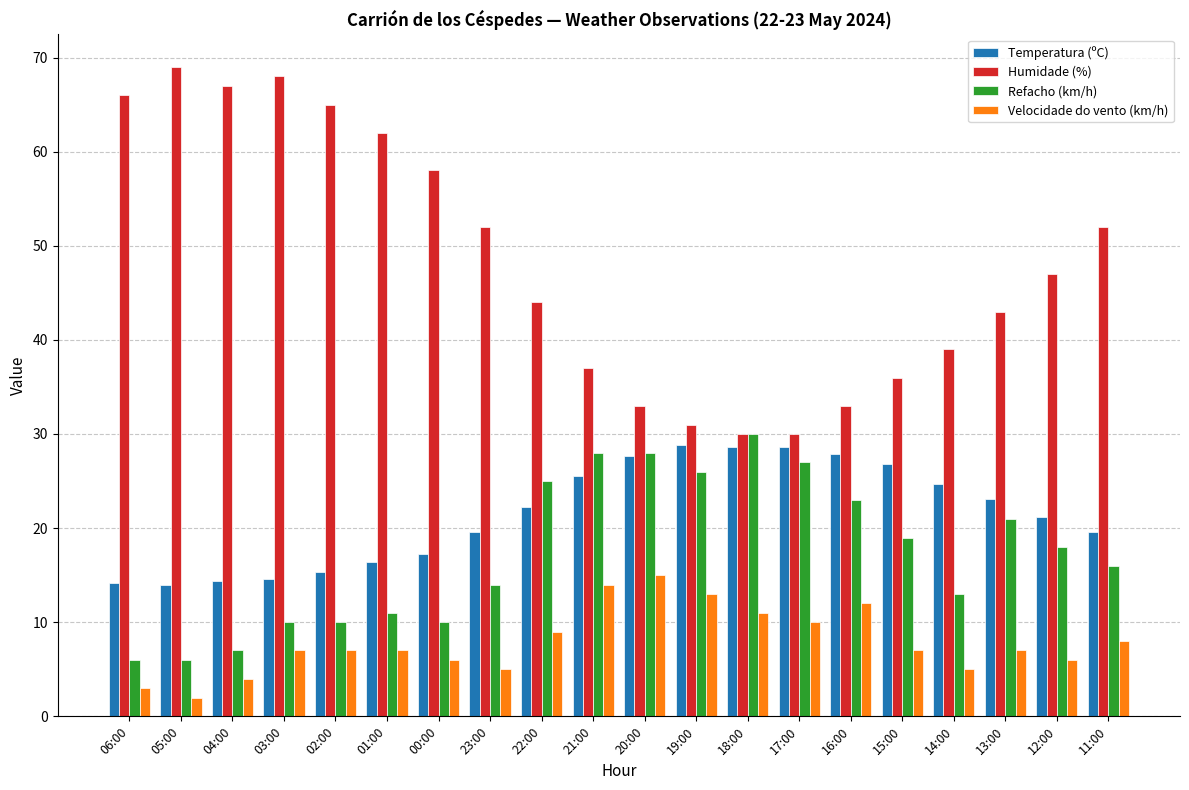

What is the label of the 15th bar from the left?

16:00